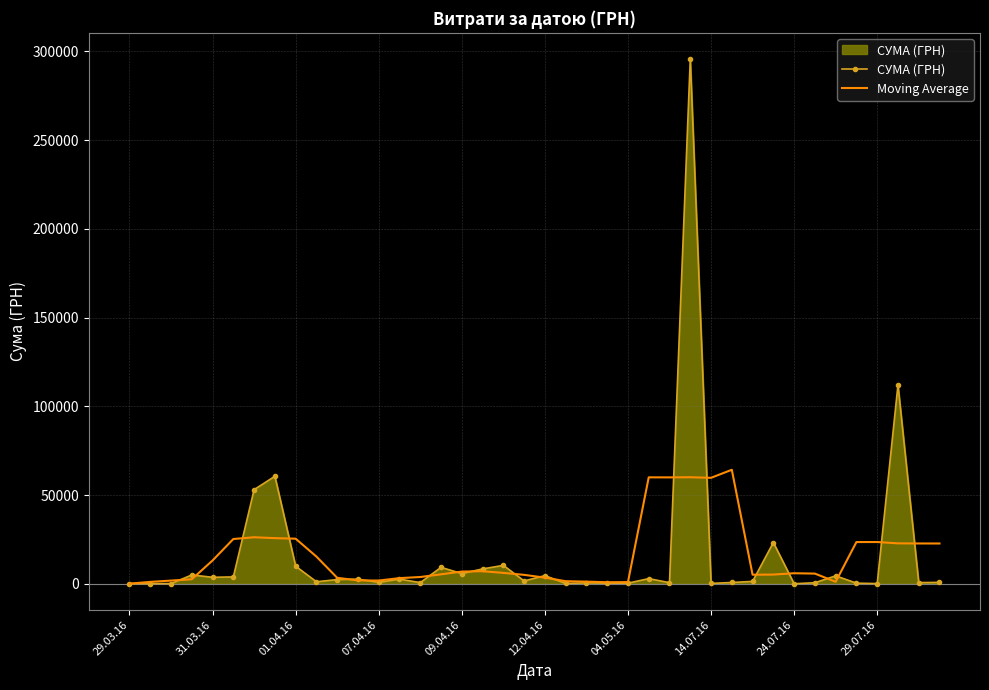

List the series in order of their peak value, lowest first.

Moving Average, СУМА (ГРН)